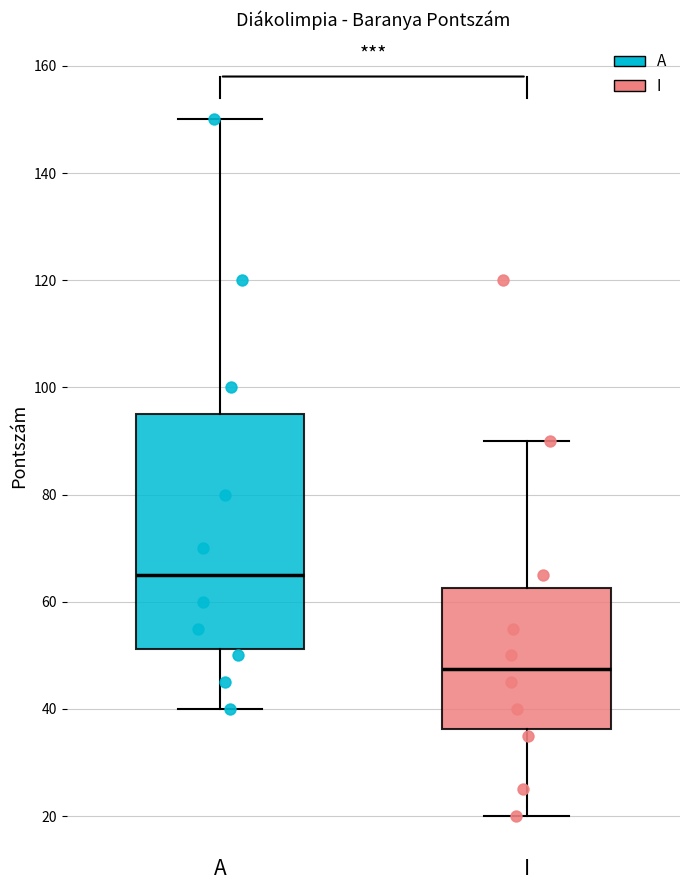

Which box has the highest median line?

A